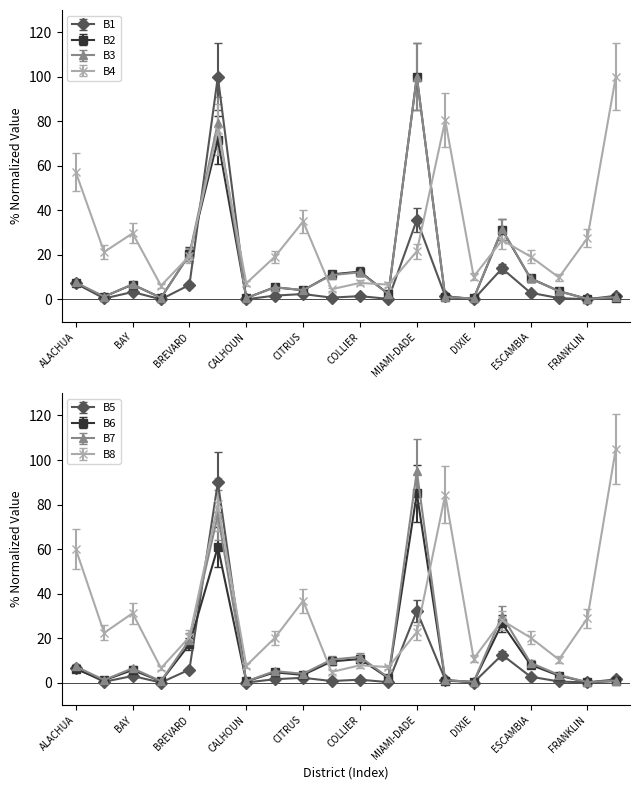

Count the number of categories in the chart.

20